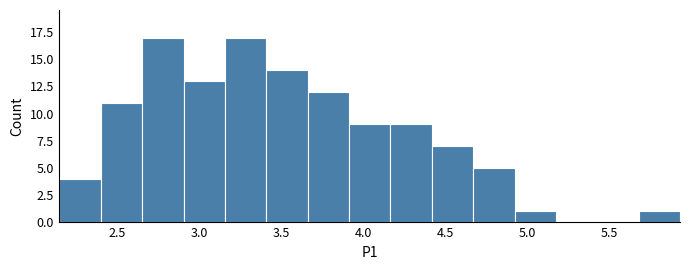

What is the height of the bar covering 2.40 to 2.65 on the x-axis? Neither the bar edges nor the heights are printed on the chart, so give them approximately, as read against the axes.

11